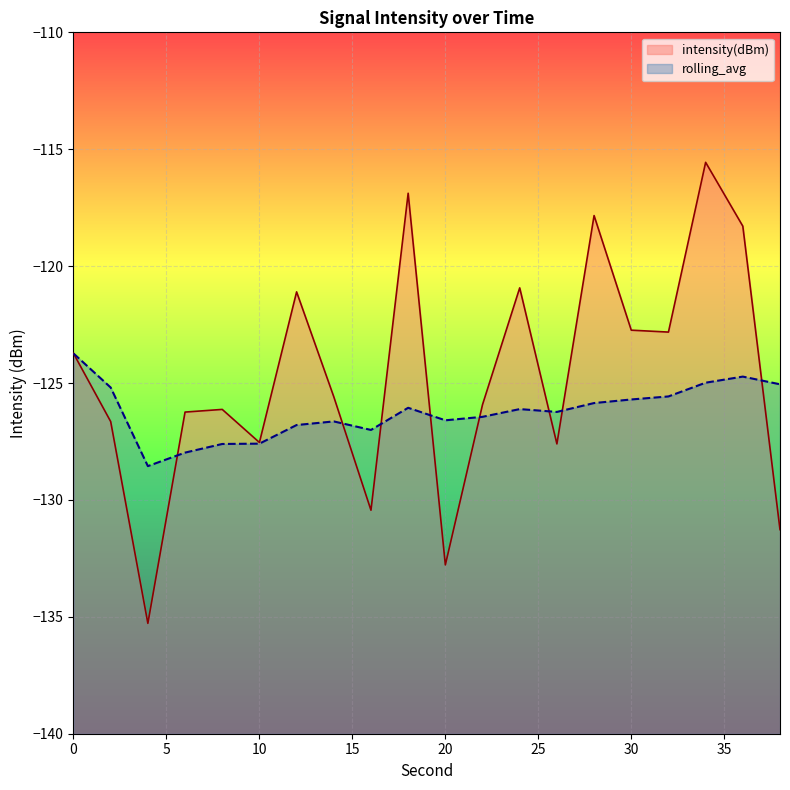

Where is rolling_avg nearest to the value -126?

18